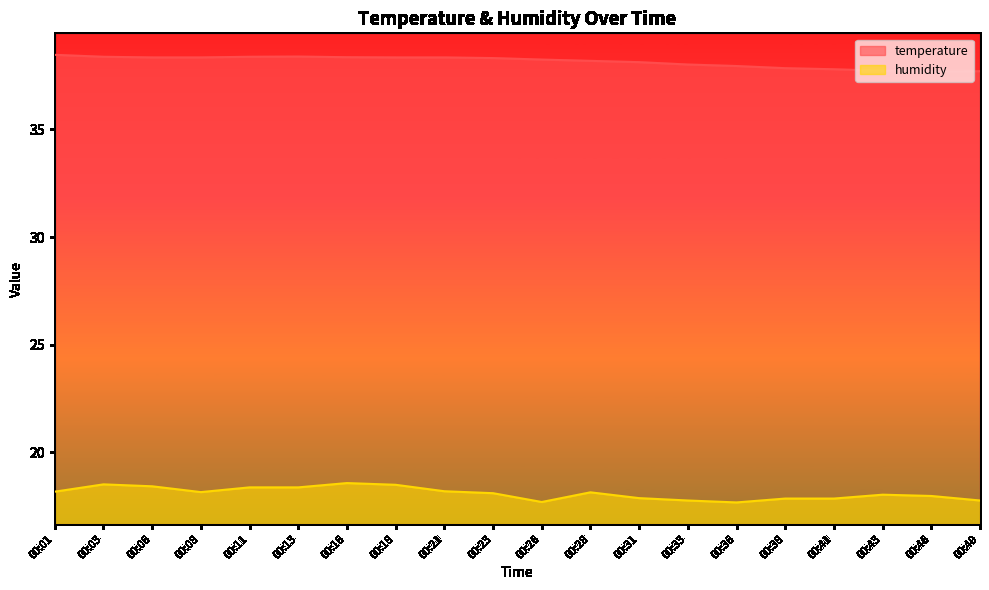

What is the maximum value for humidity?

18.6